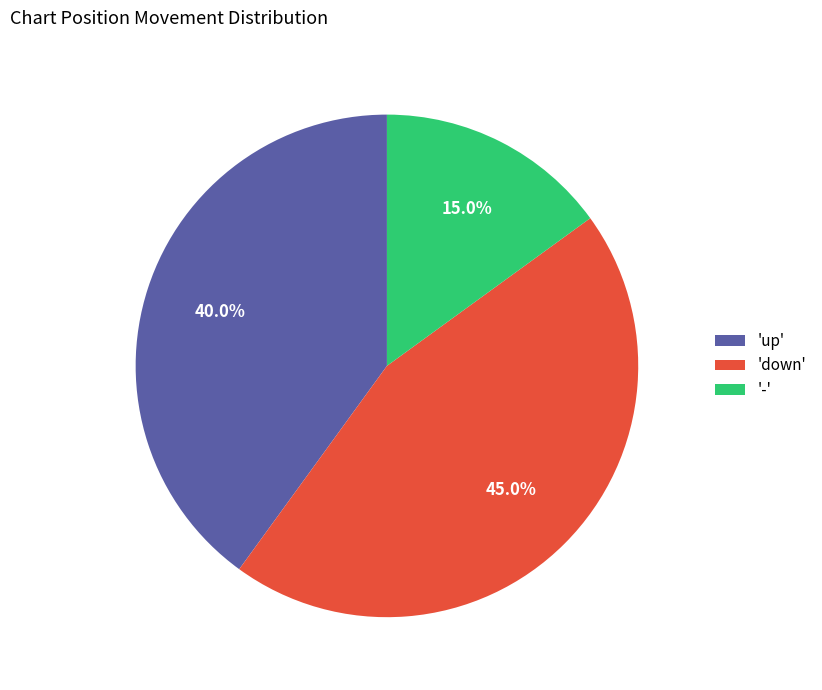

Which has a higher value, 'down' or '-'?

'down'